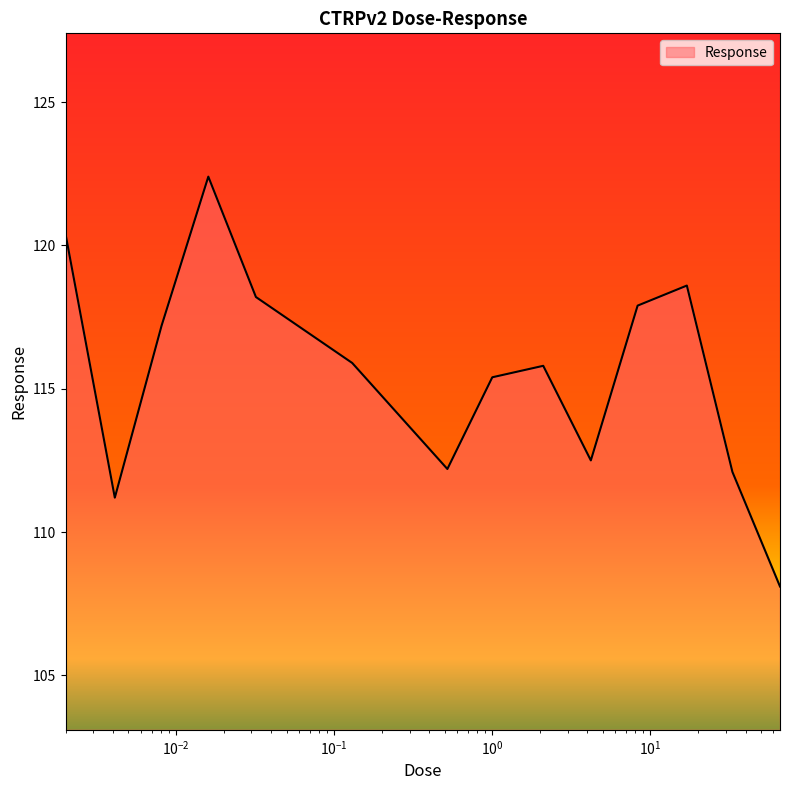

What is the smallest value displayed?

108.1